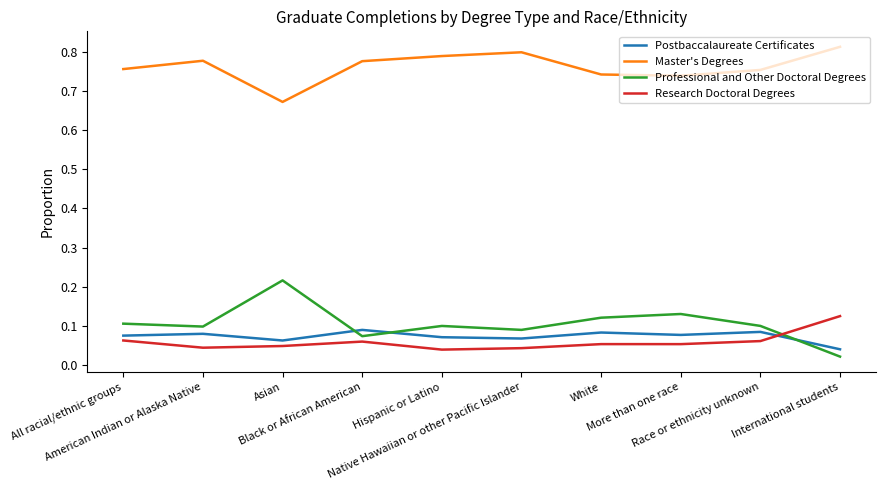

Rank the series by their maximum value, from highest to lowest.

Master's Degrees, Professional and Other Doctoral Degrees, Research Doctoral Degrees, Postbaccalaureate Certificates